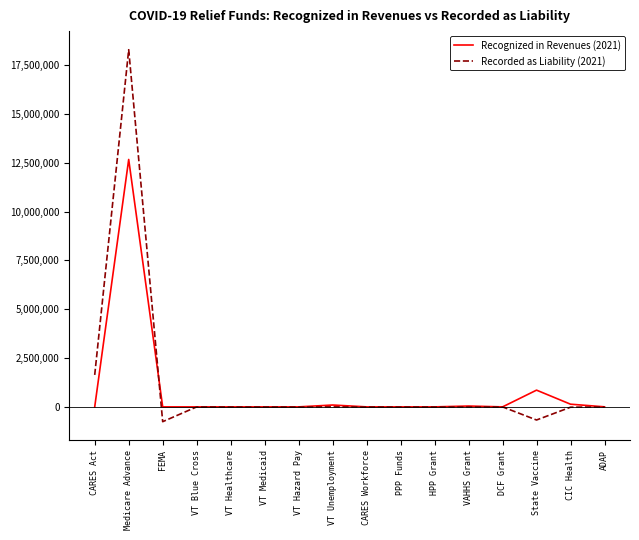

At which category is the sum across all series the highest?

Medicare Advance